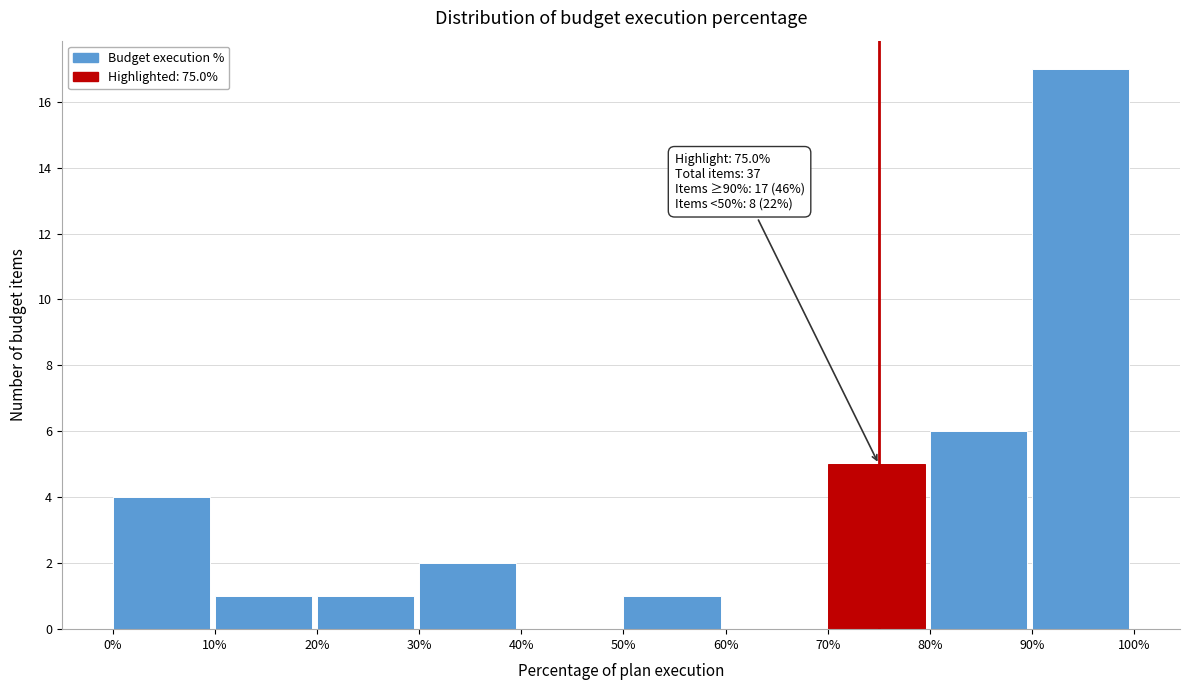

Over which range of the x-axis is the bar tallest?

90% to 100%